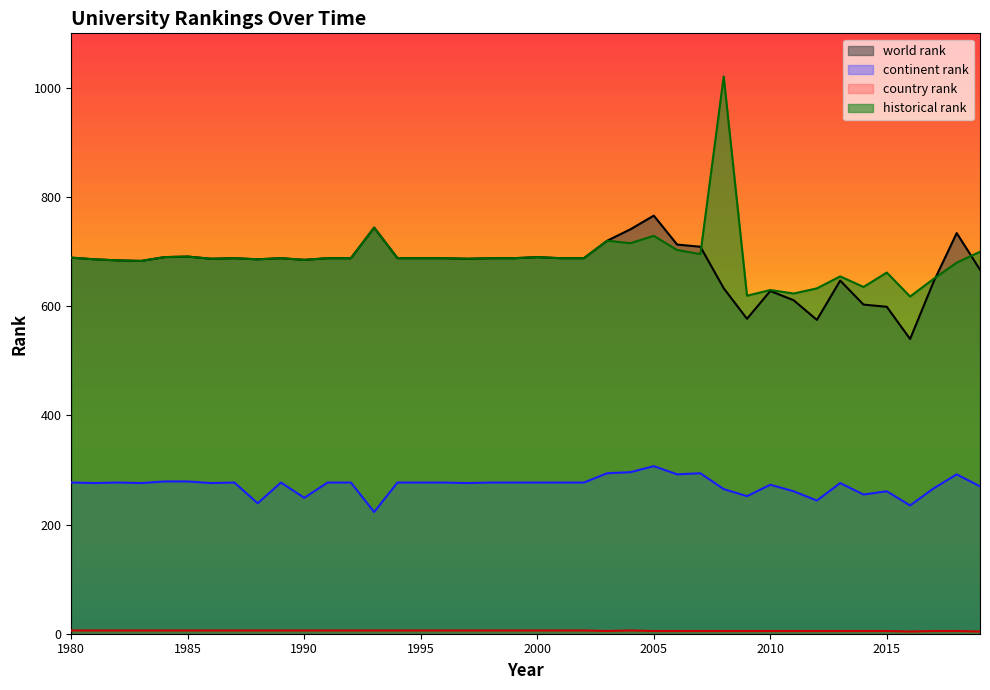

How many country rank values are between 5 and 6?

38